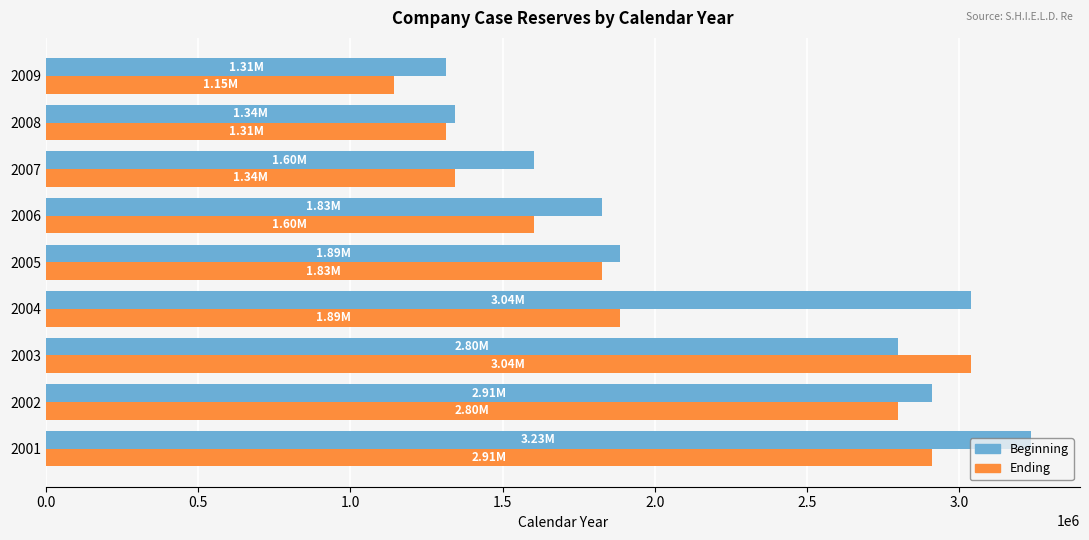

What is the difference between the Beginning values at 2002 and 2005?

1023000